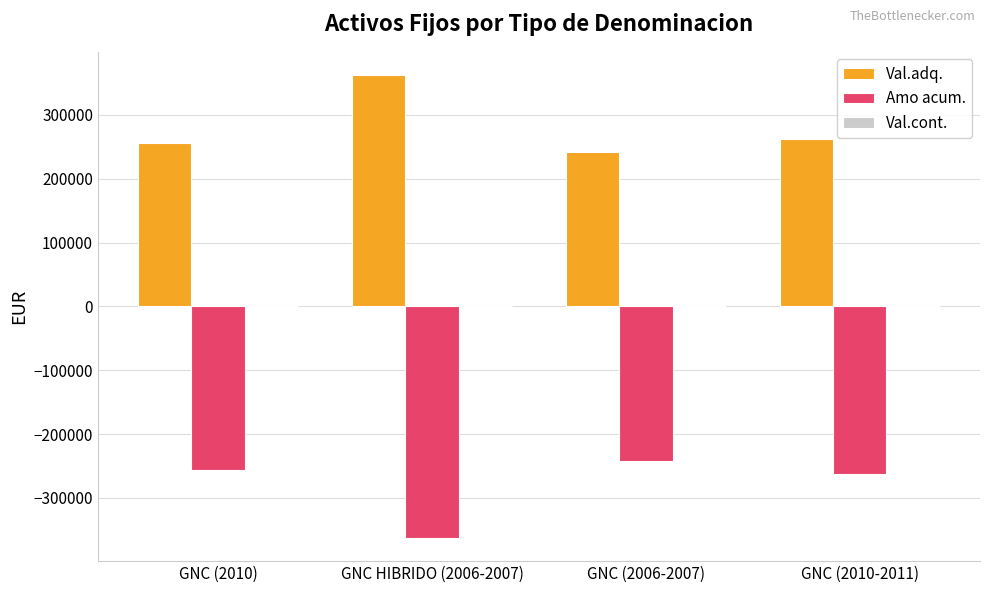

The value of Amo acum. at GNC (2010-2011) is -262580. True or false?

True